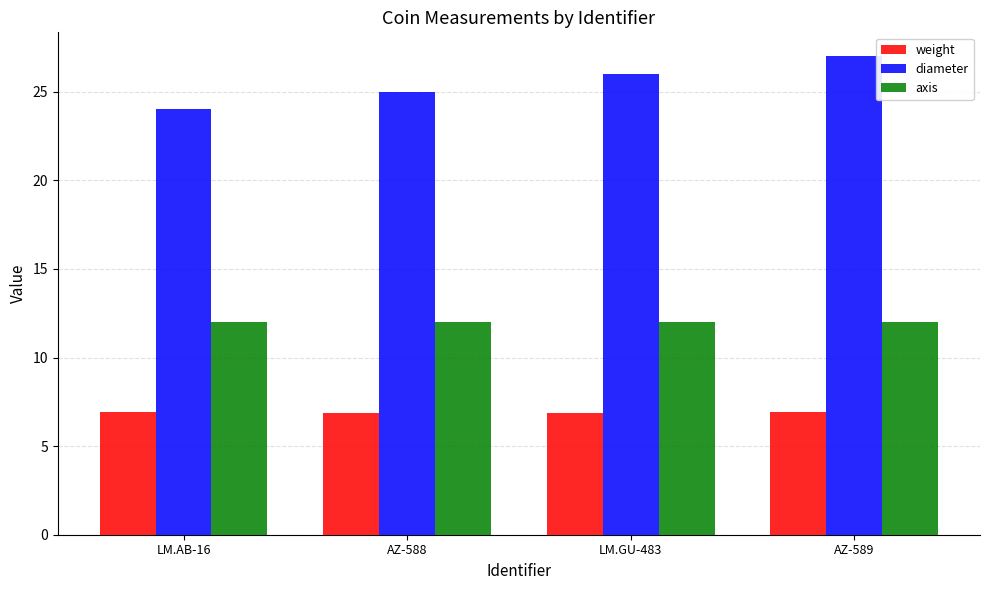

Is it true that axis equals 12.0 at AZ-589?

True